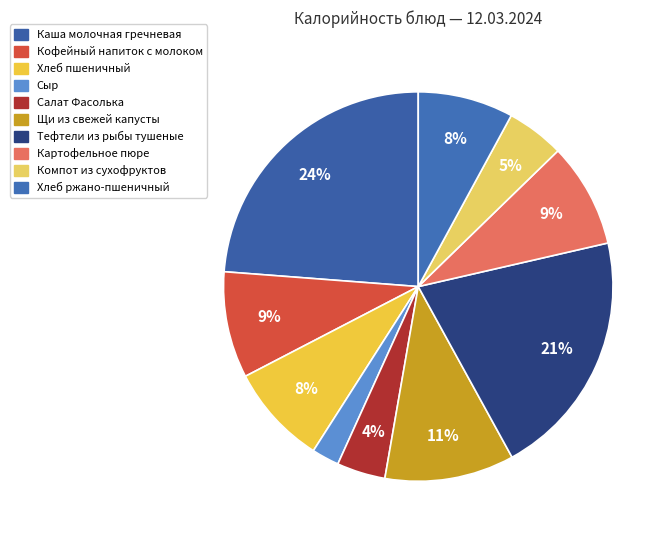

To the nearest percent, what is the average slice percentage?

10%